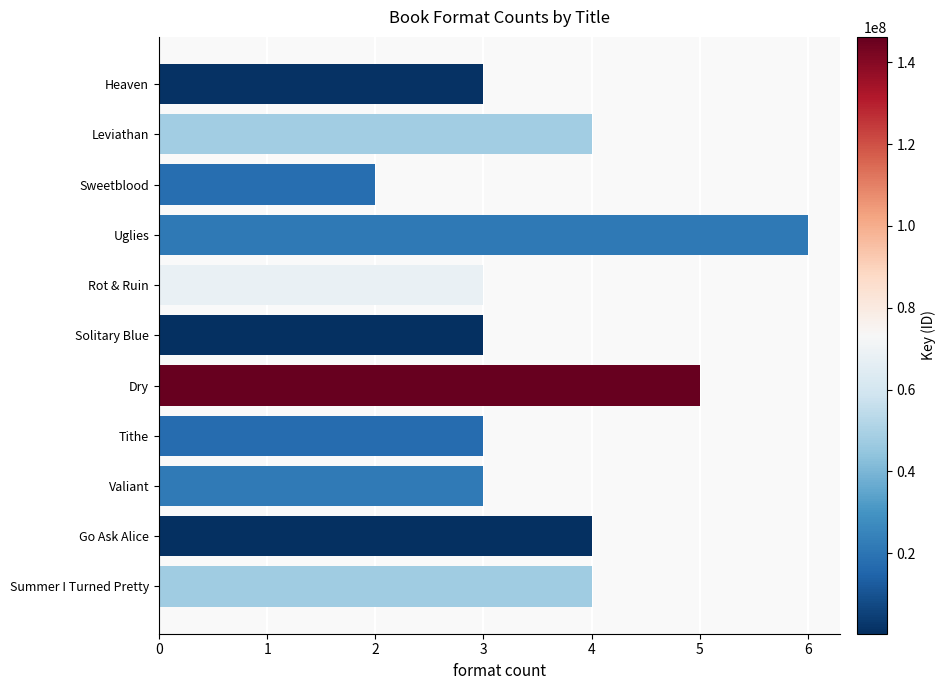

How many bars are there in total?

11